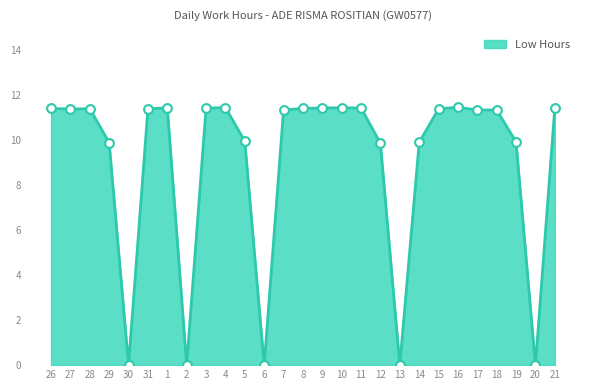

What is the change in value from 12 to 15?

+1.5